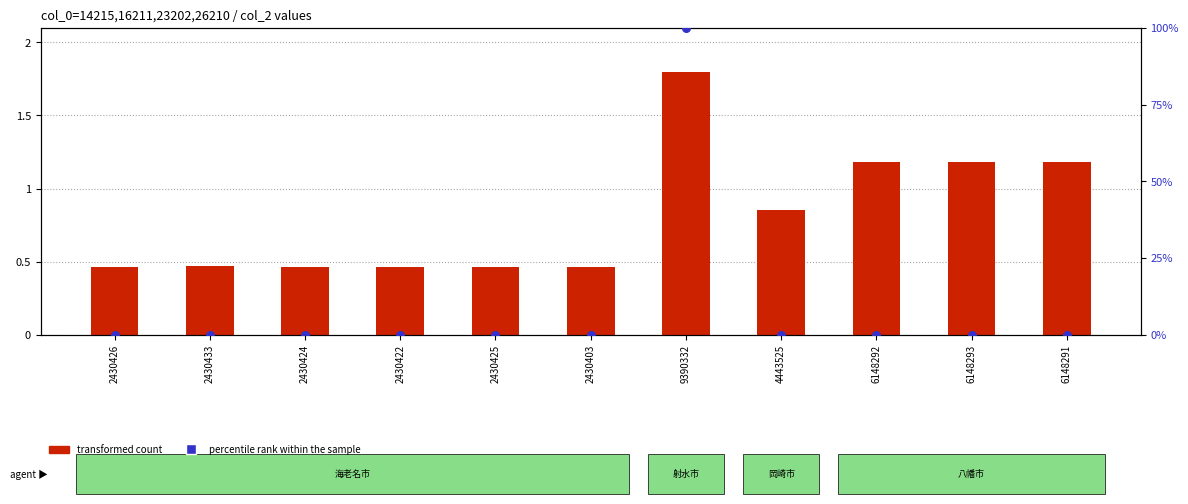

At which category is the sum across all series the highest?

9390332